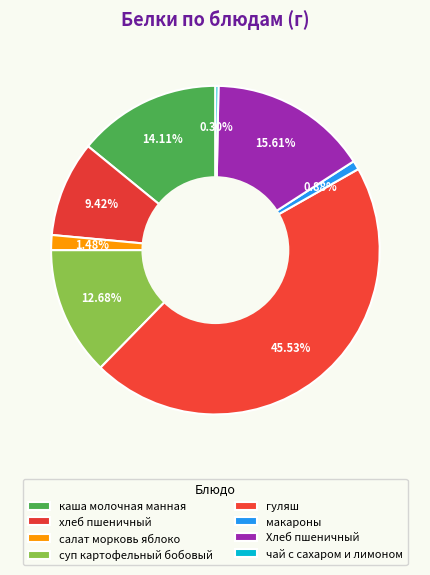

To the nearest percent, what is the combined percentage of чай с сахаром и лимоном and каша молочная манная?

14%